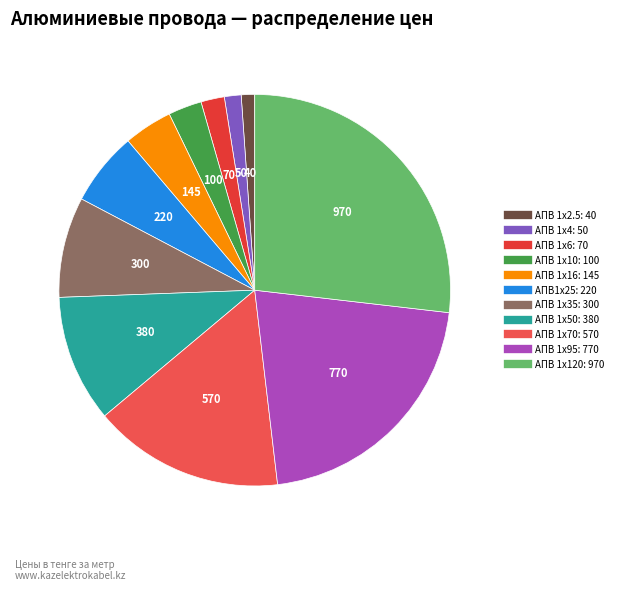

Is it true that АПВ 1х16 is 4% of the pie?

True